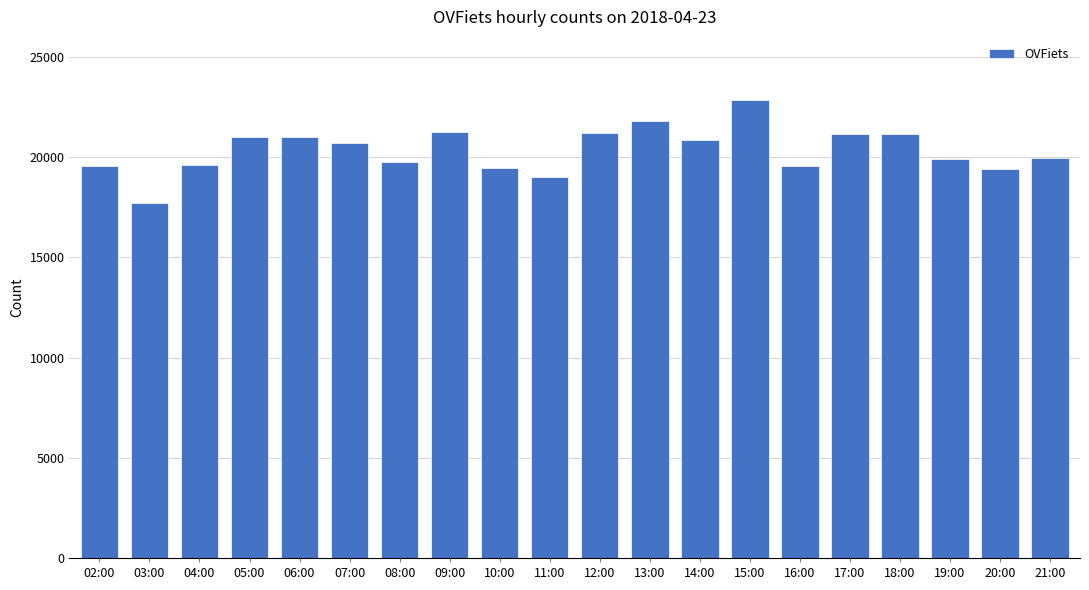

Which has a higher value, 21:00 or 15:00?

15:00